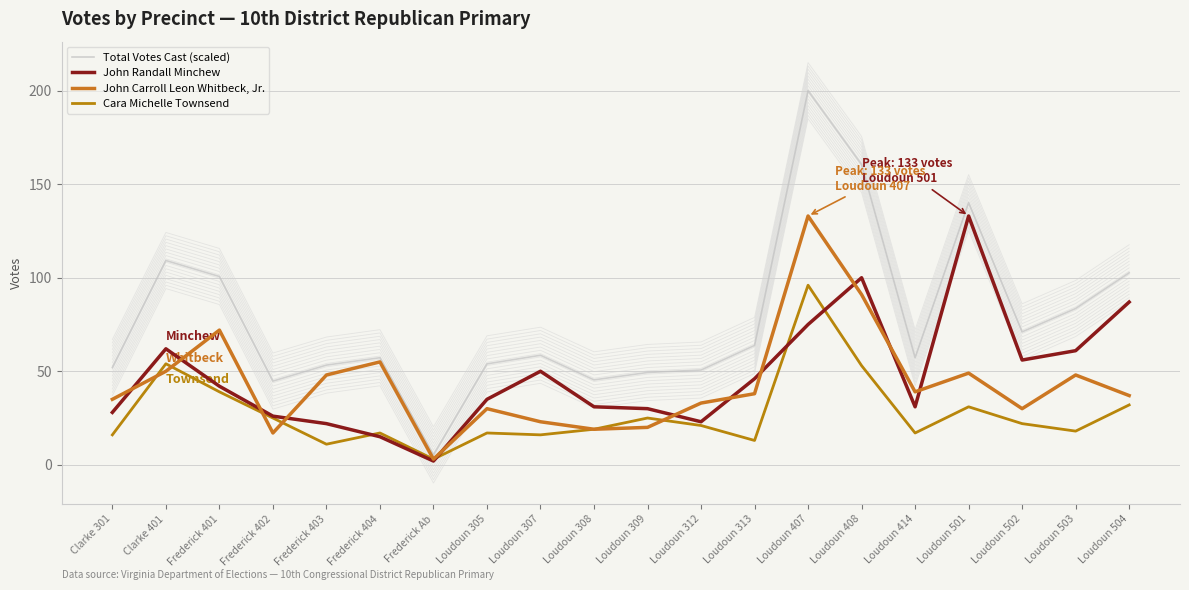

After their last crossing, which series has the higher values: Cara Michelle Townsend or John Carroll Leon Whitbeck, Jr.?

John Carroll Leon Whitbeck, Jr.